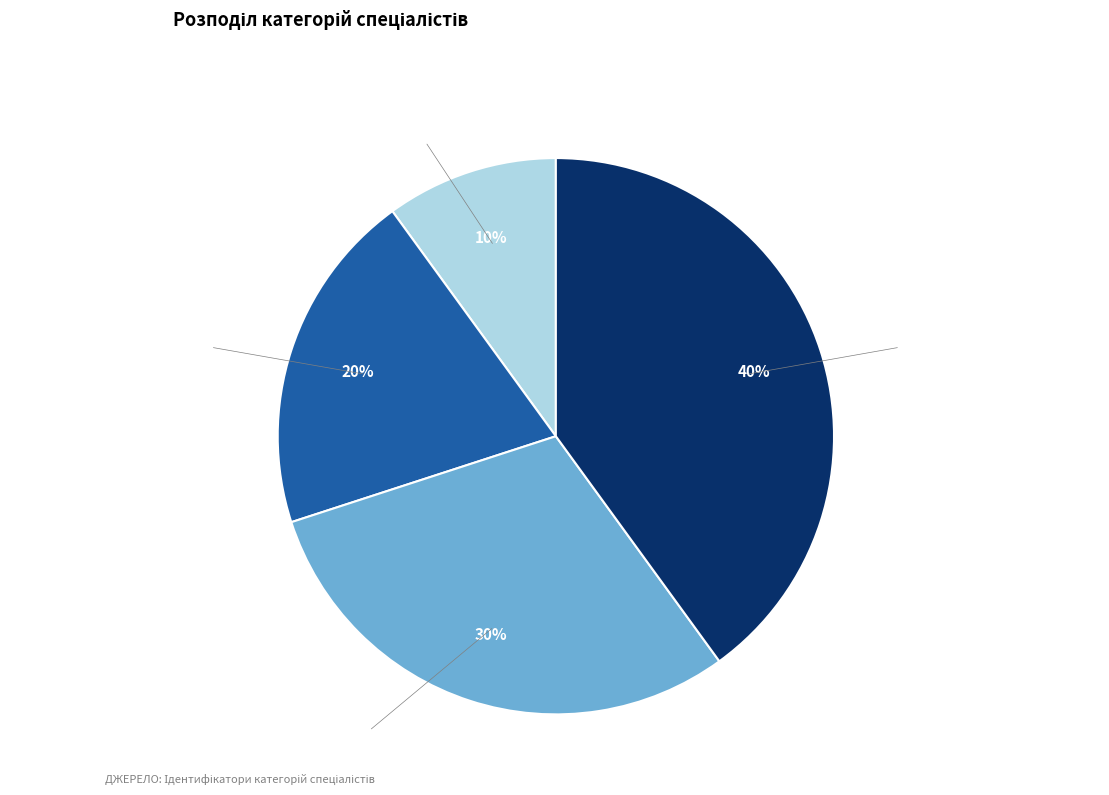

To the nearest percent, what is the average slice percentage?

25%